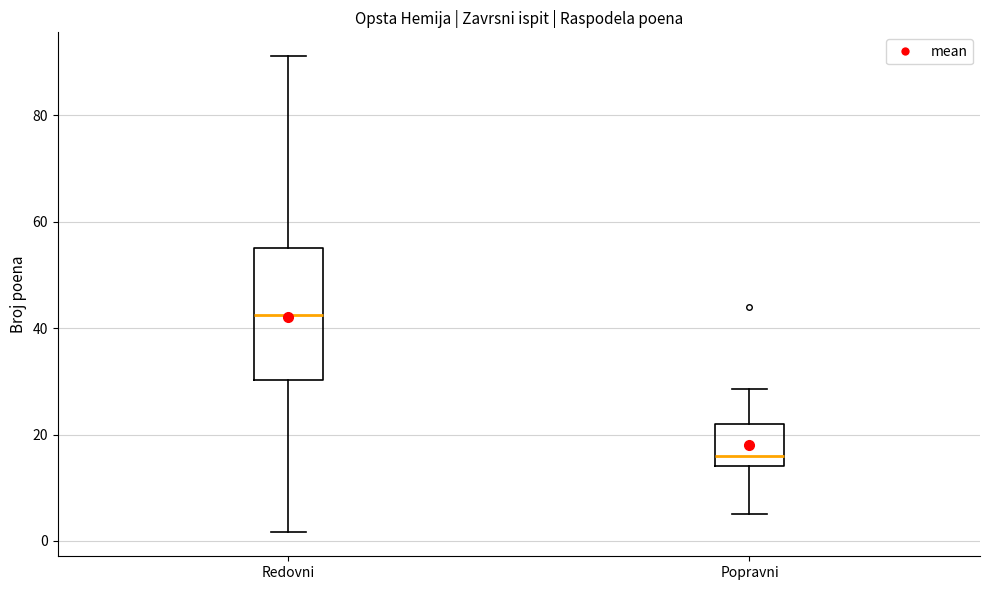

Which box is the tallest, from its lower edge to its upper edge?

Redovni